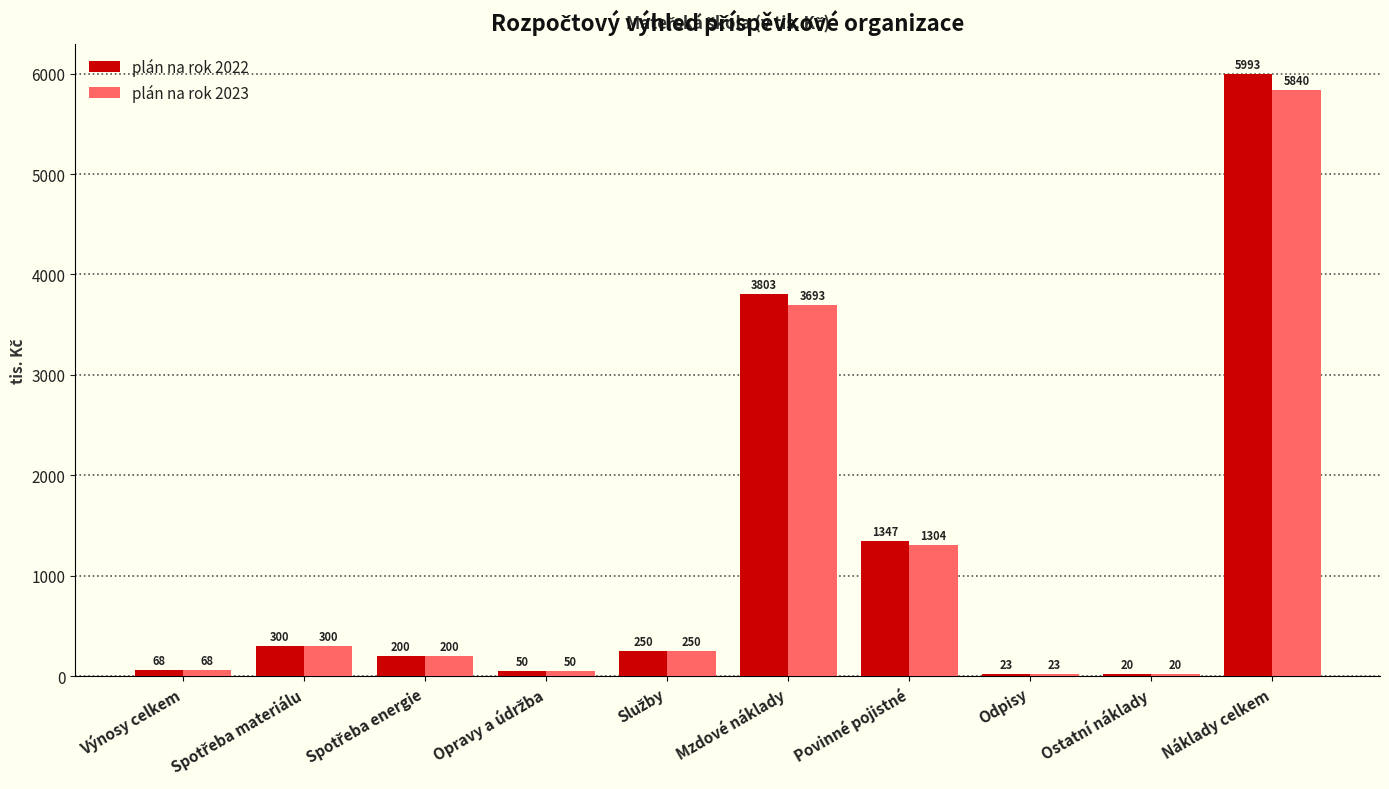

Which series has the largest range (max minus min)?

plán na rok 2022